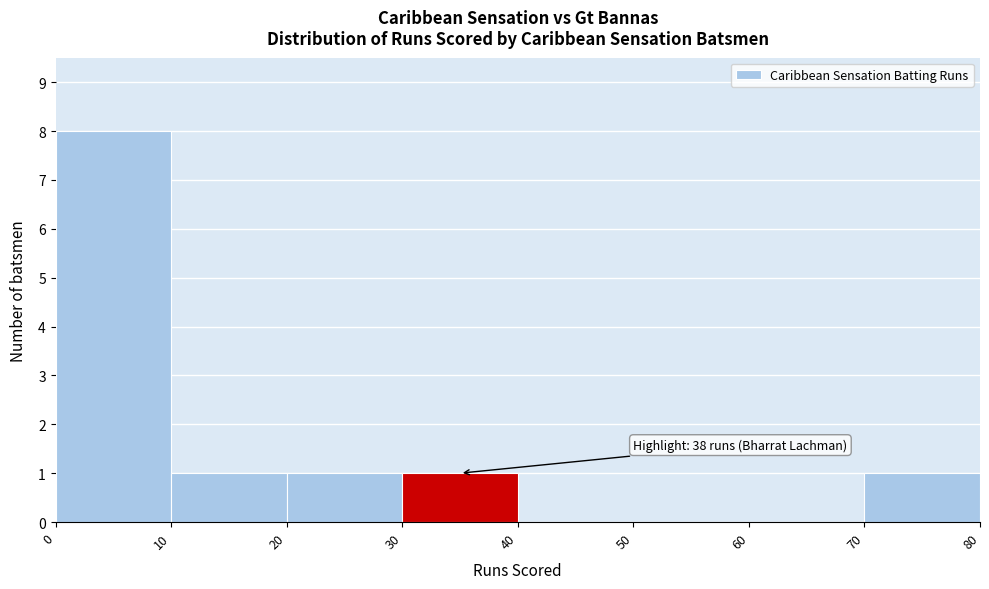

Which range on the x-axis has the tallest bar?

0 to 10